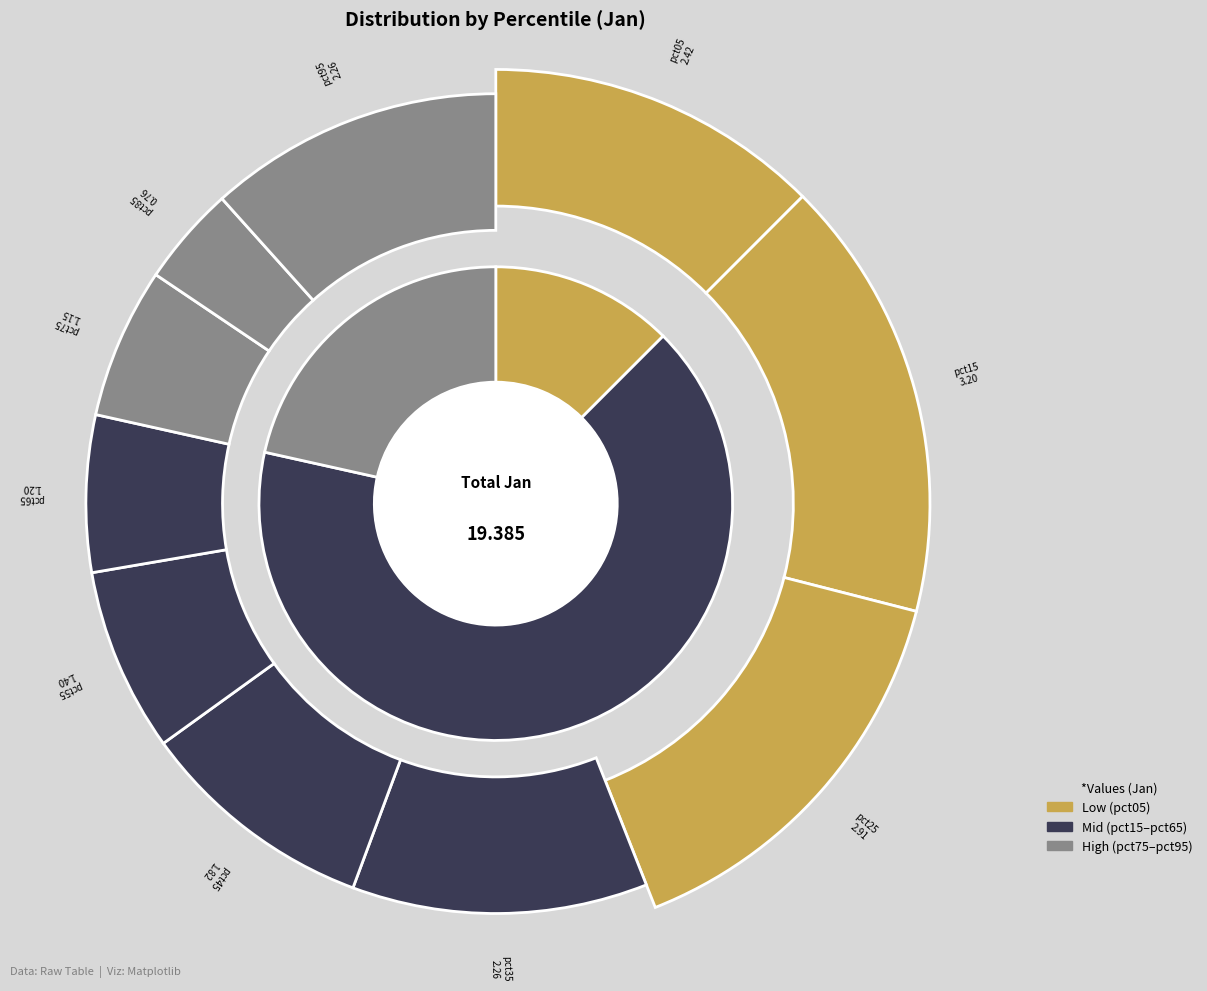

Count the number of slices in the pie.

10